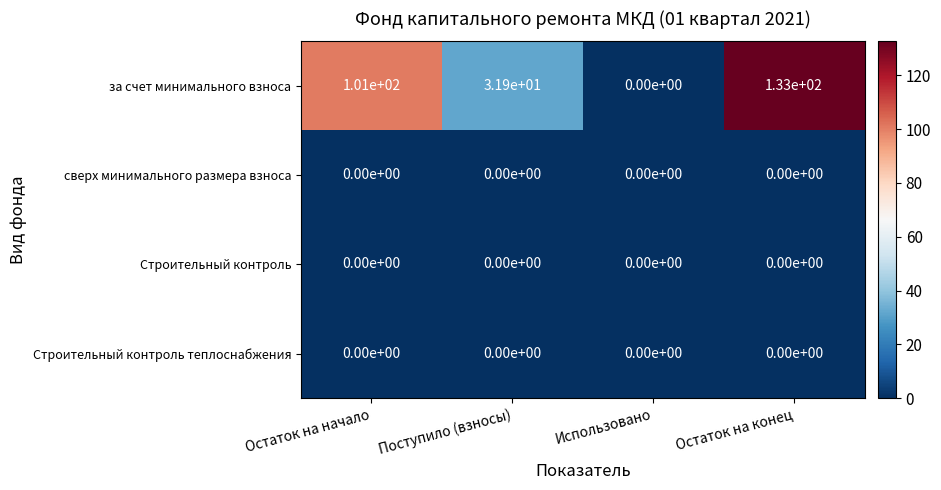

What is the maximum value shown in the chart?

133.0